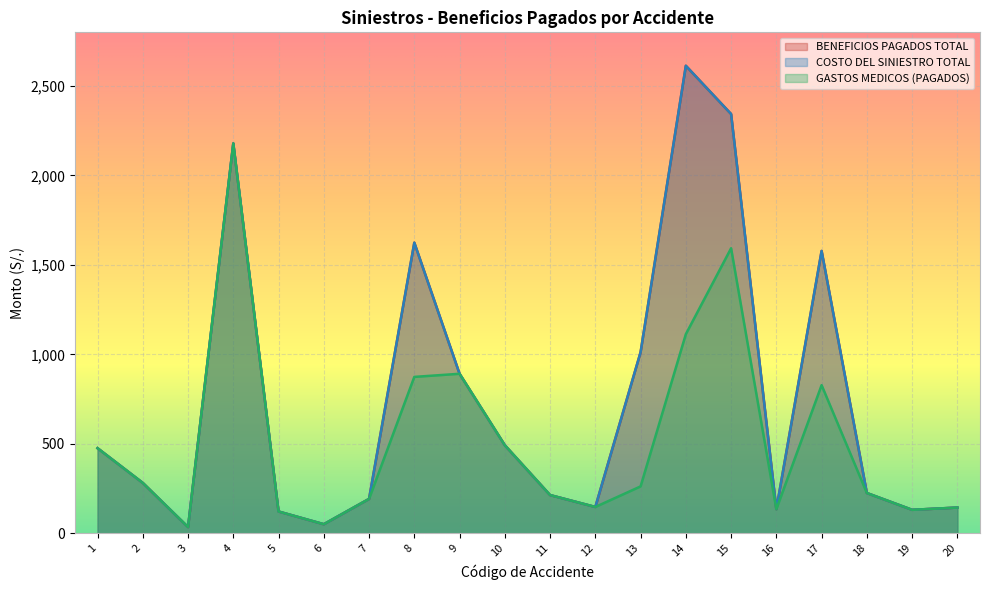

What value does the BENEFICIOS PAGADOS TOTAL series have at 18?

225.4